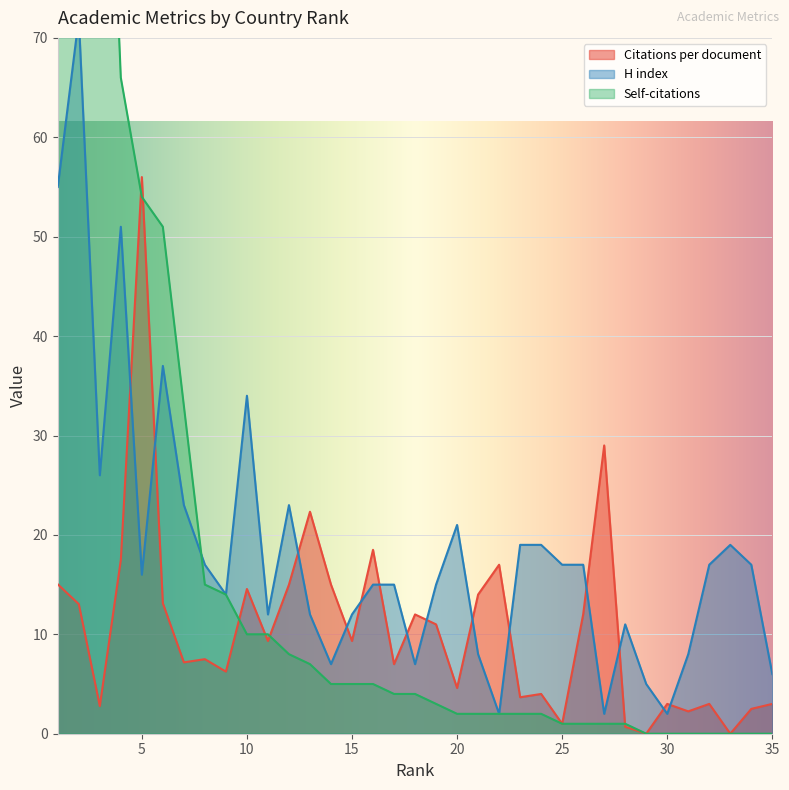

Which series has the largest total across all categories?

Self-citations